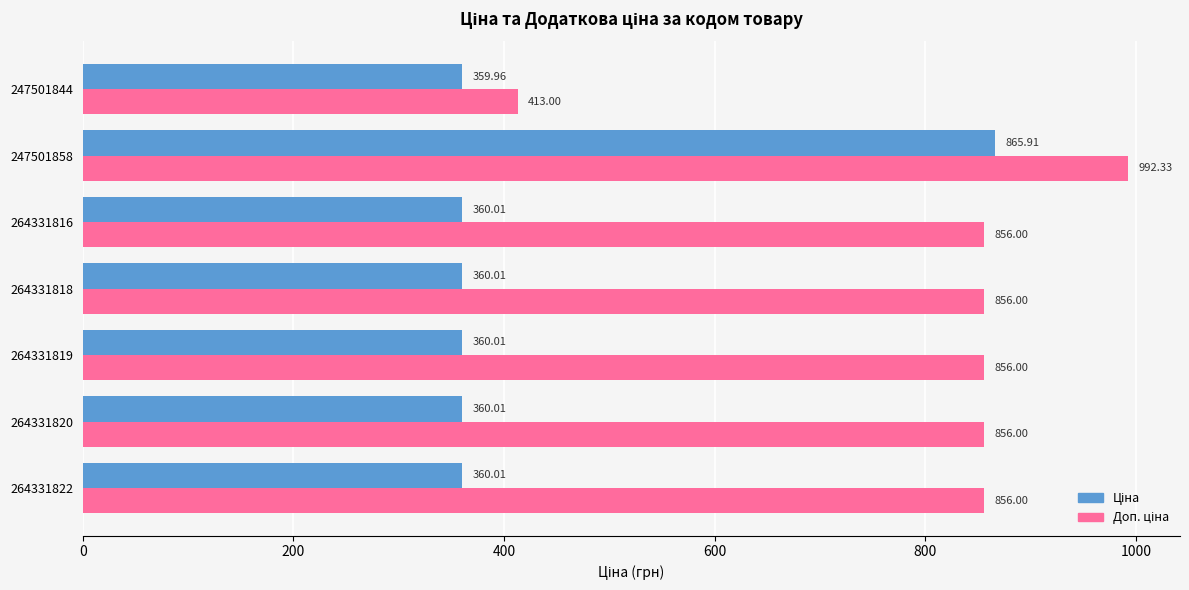

At which category is the sum across all series the highest?

247501858